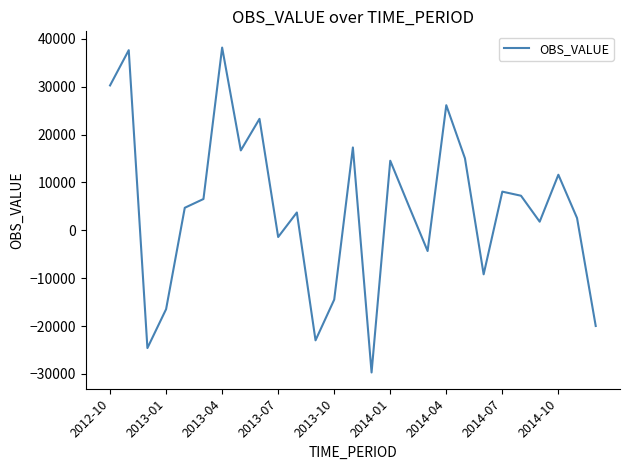

How many lines are shown in the chart?

1